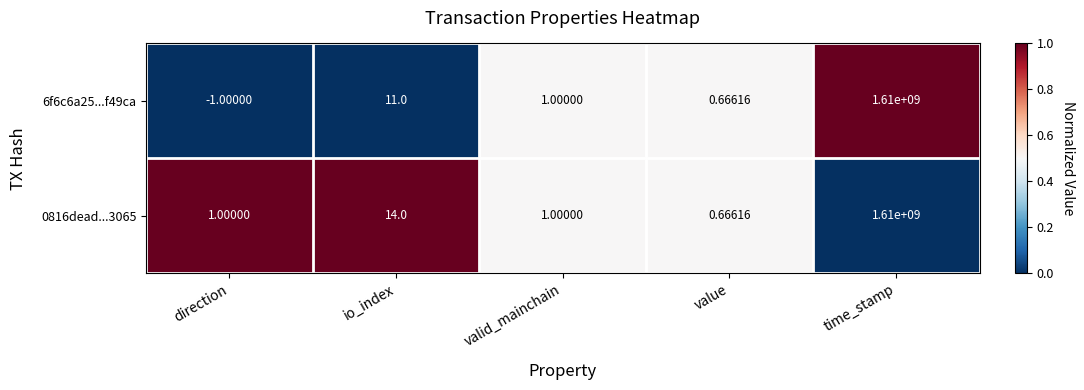

At which label is 0816dead...3065 closest to 805000000?

io_index